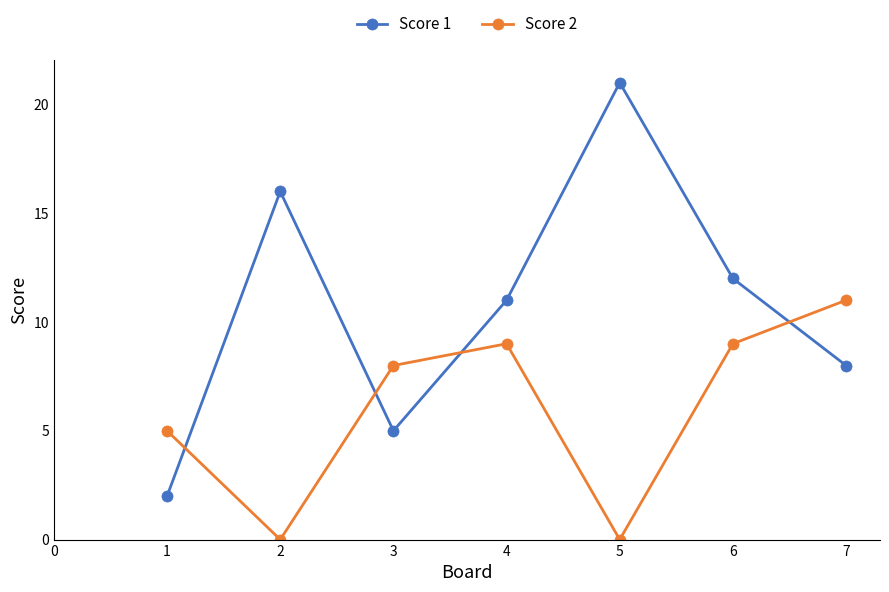

Reading left to right, what are all the values shown in this chart?

Score 1: 2	16	5	11	21	12	8
Score 2: 5	0	8	9	0	9	11